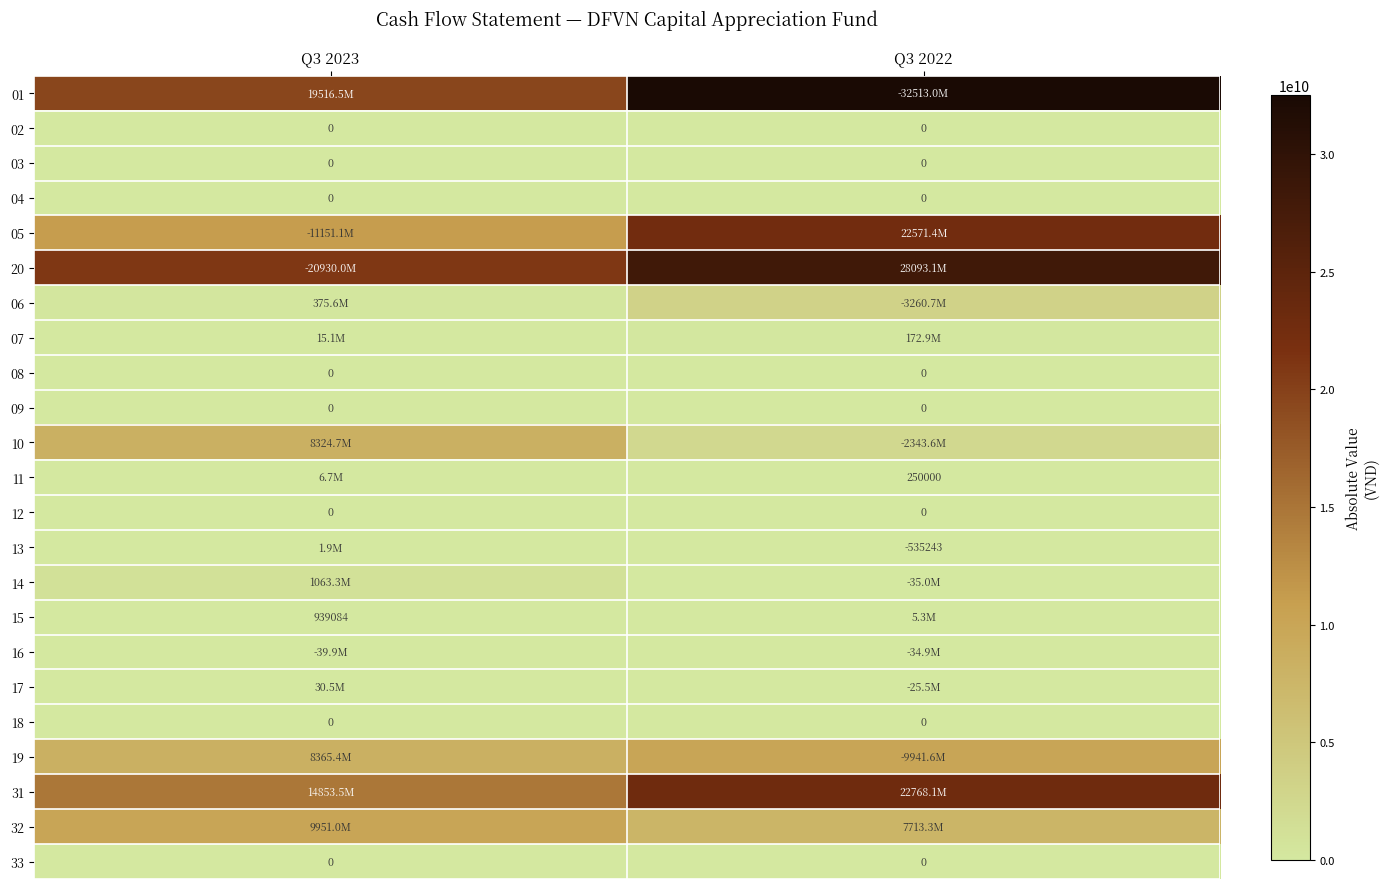

True or false: 12 has a value of 0 at Q3 2023.

True